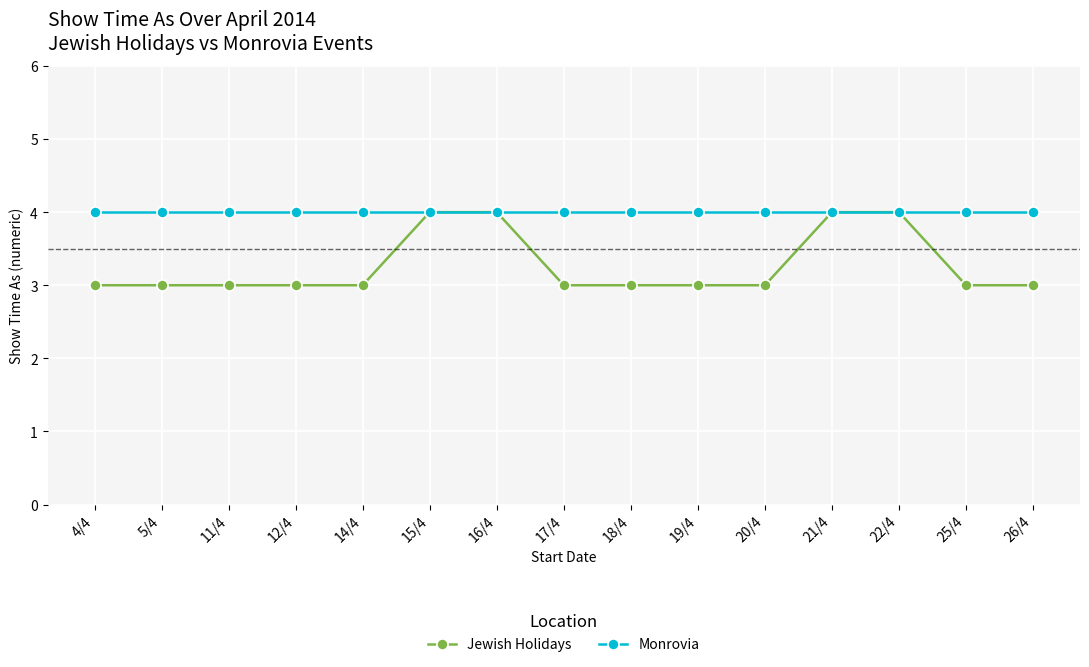

What is the sum of the Monrovia values at 18/4 and 15/4?

8